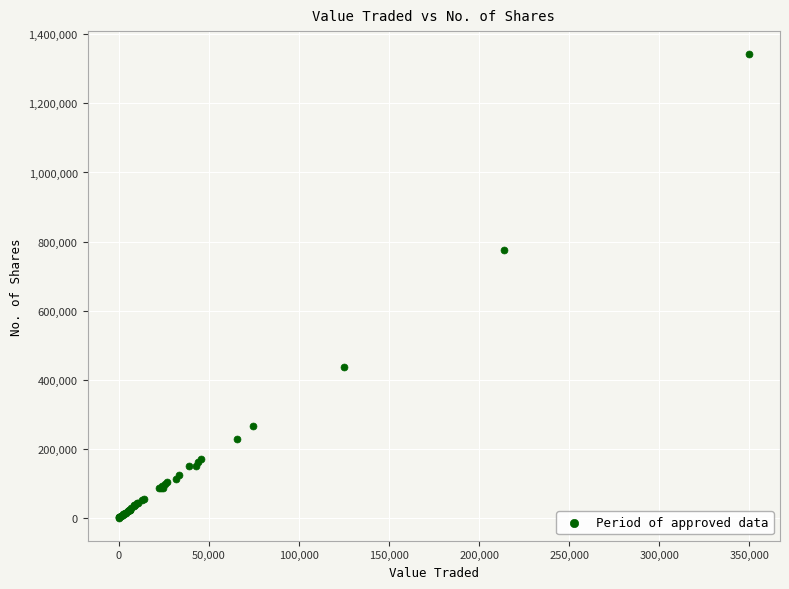

What Y value in the scatter plot is closest to 671479?

775116